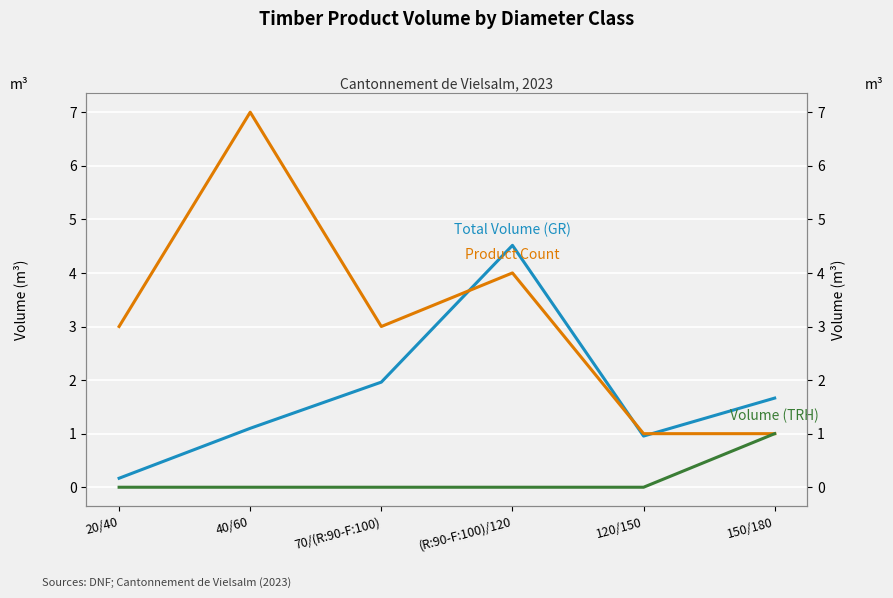

What is the maximum value for Total Volume (GR)?

4.5